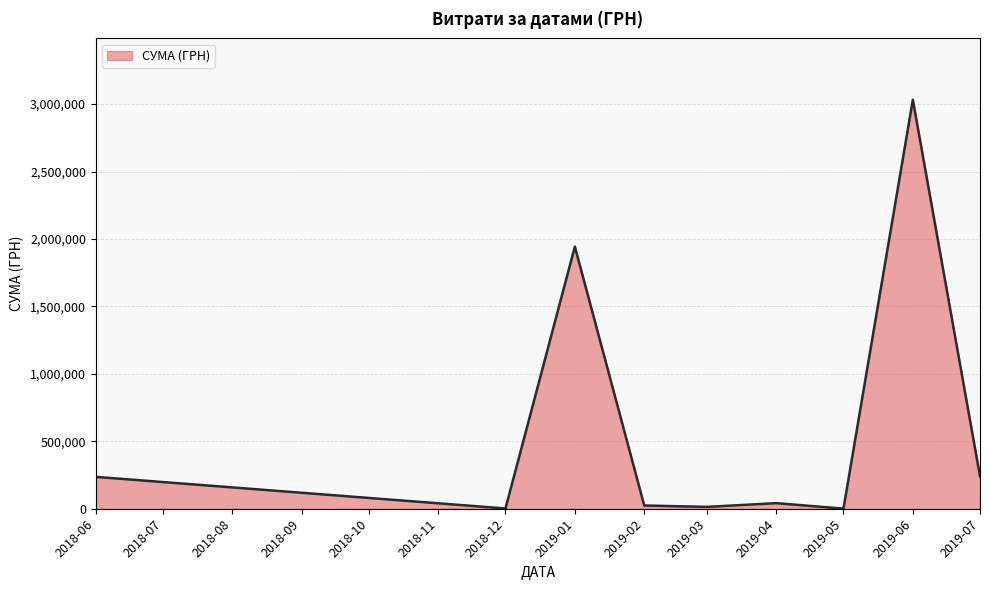

What is the average value?

614967.6